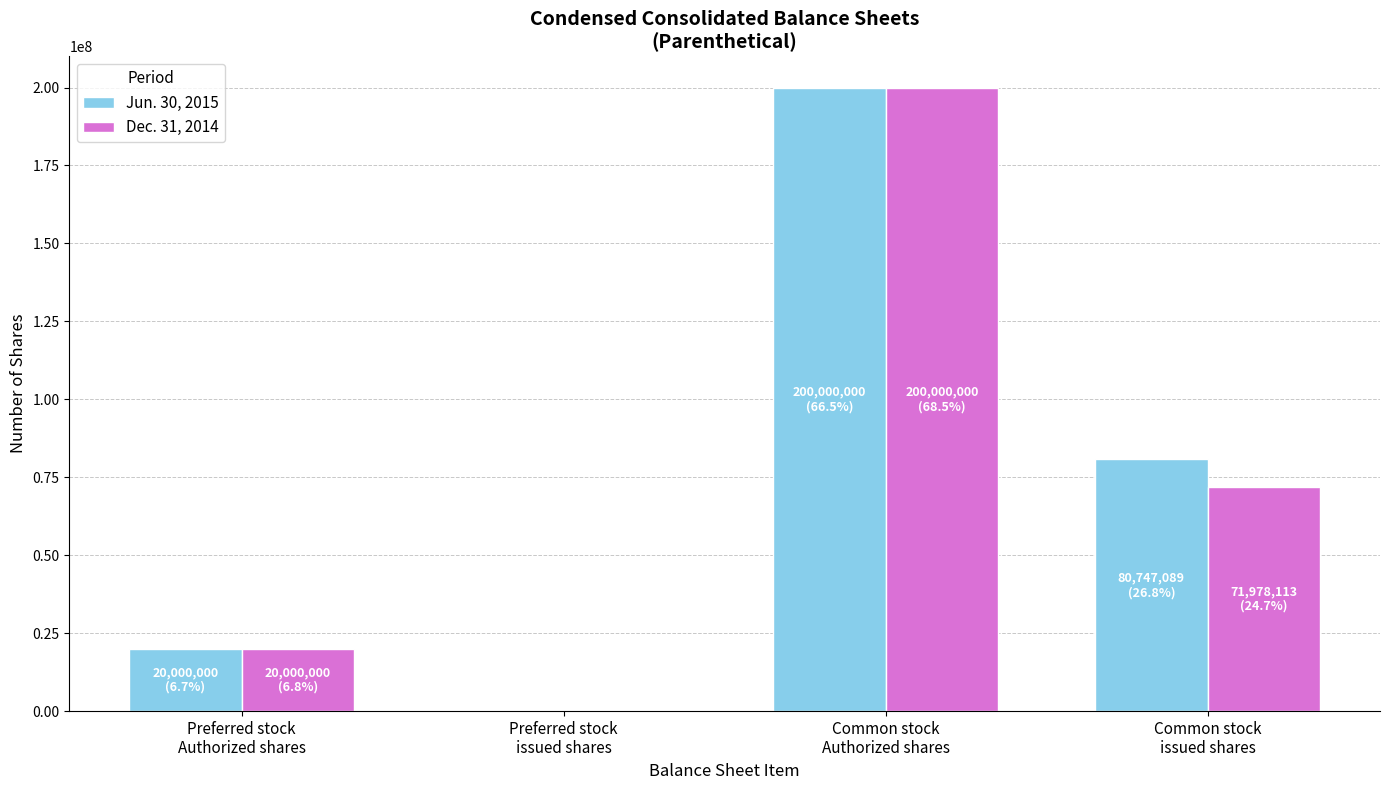

What is the greatest value displayed?

200000000